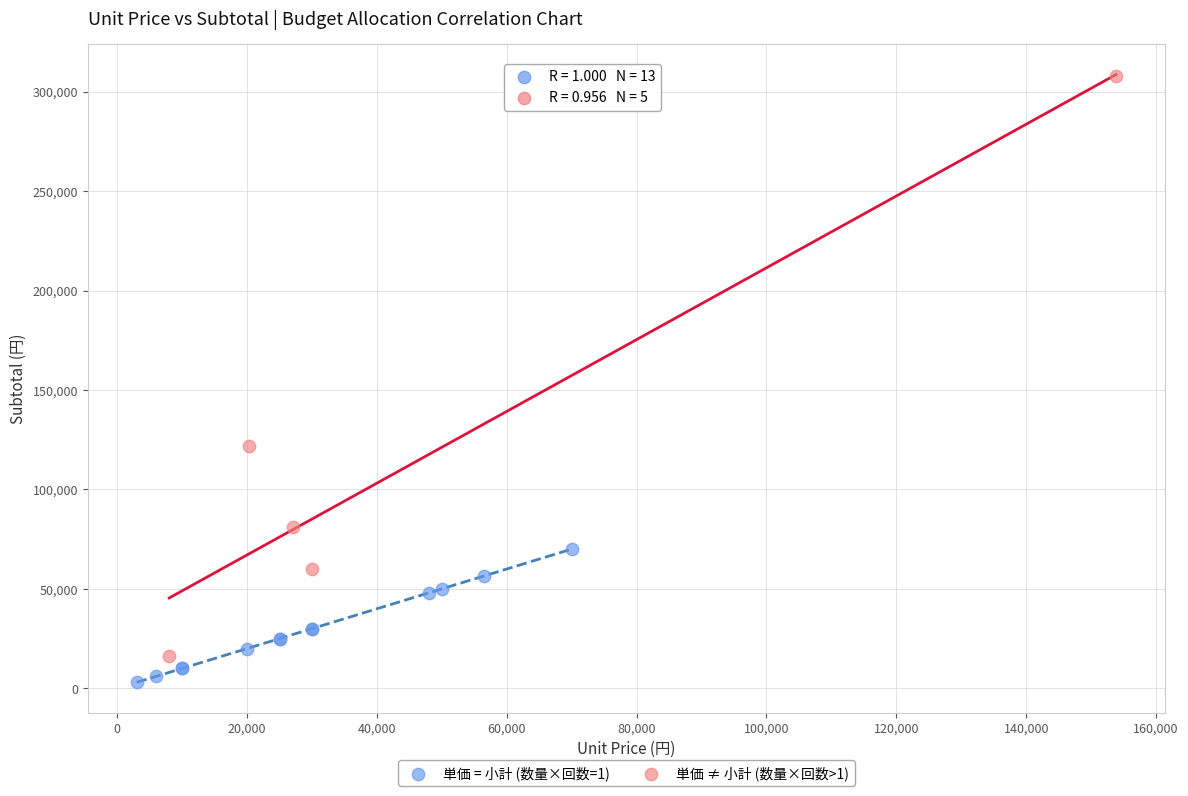

Which series contains the highest Y value?

単価 ≠ 小計 (数量×回数>1)